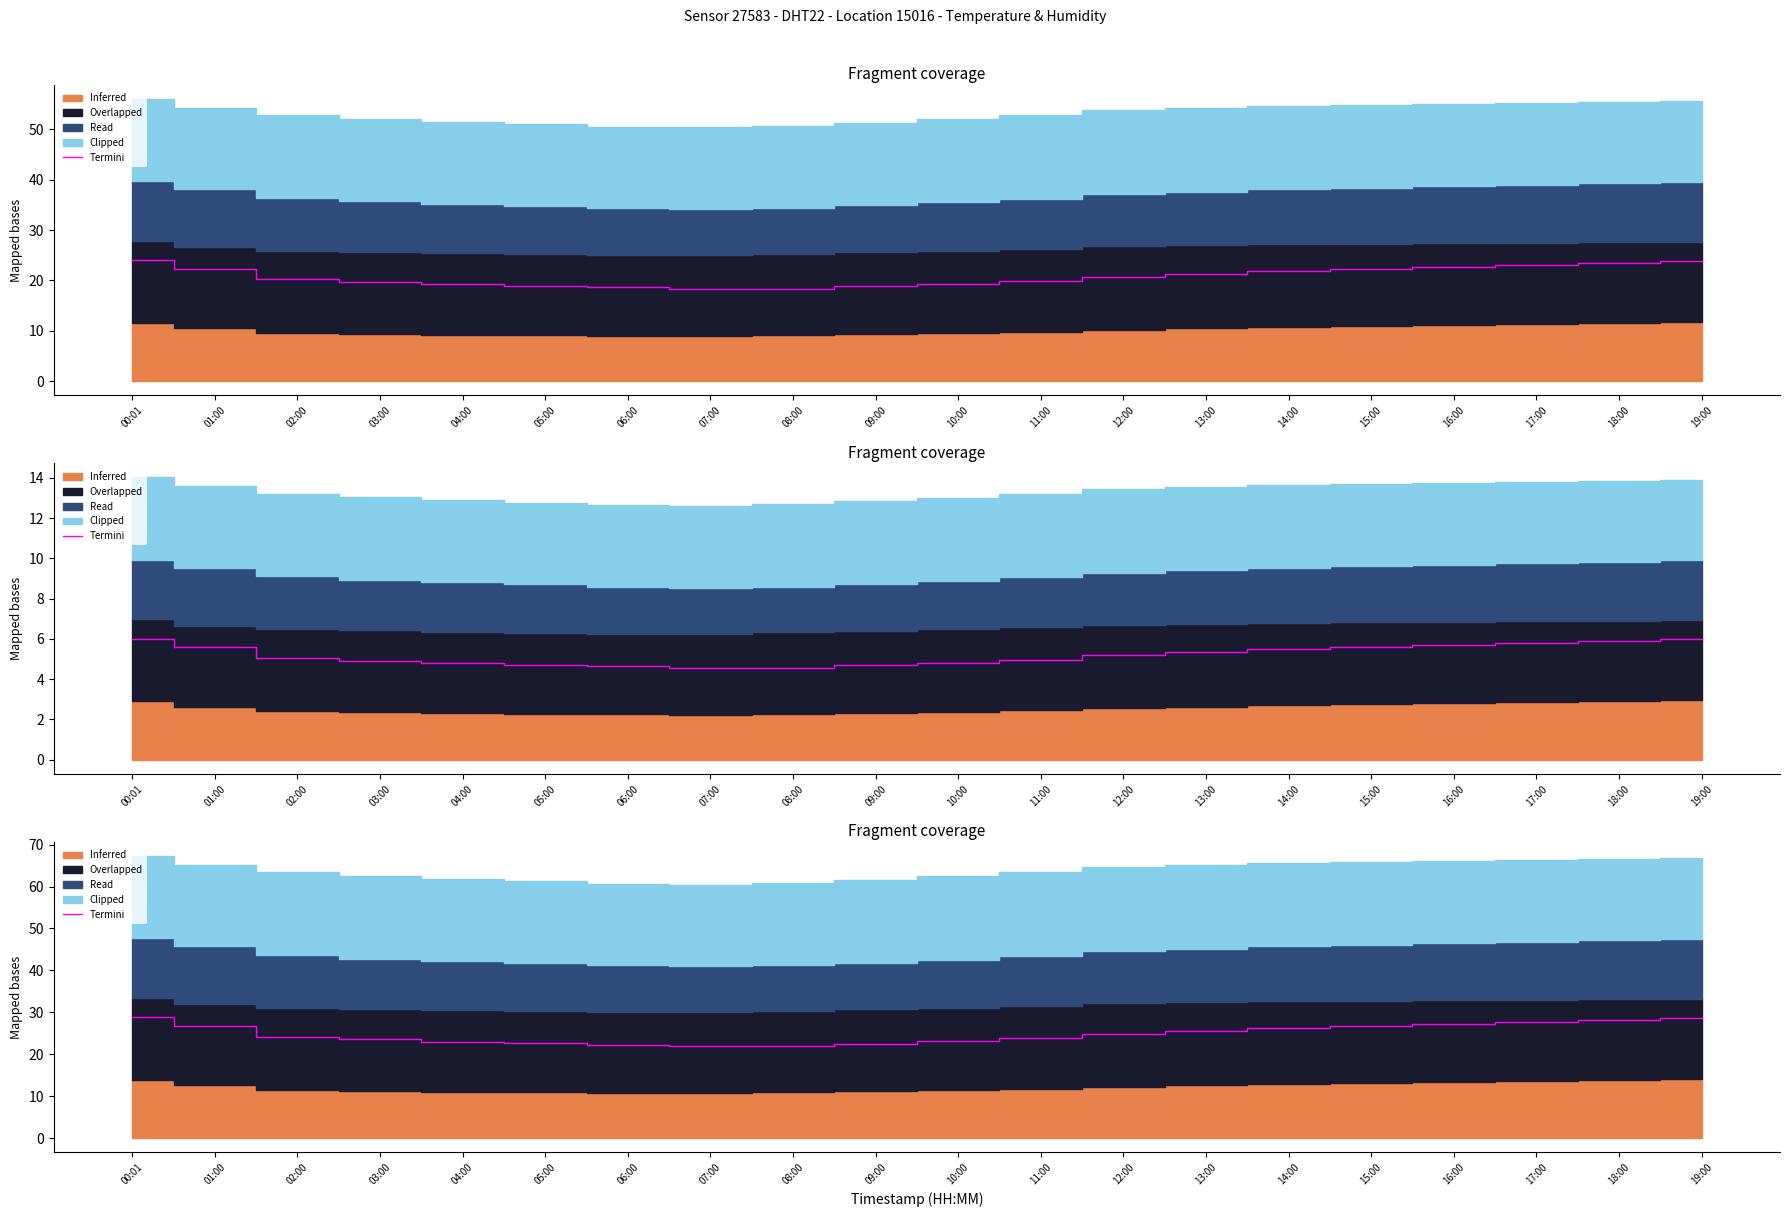

What is the maximum value shown in the chart?

28.8